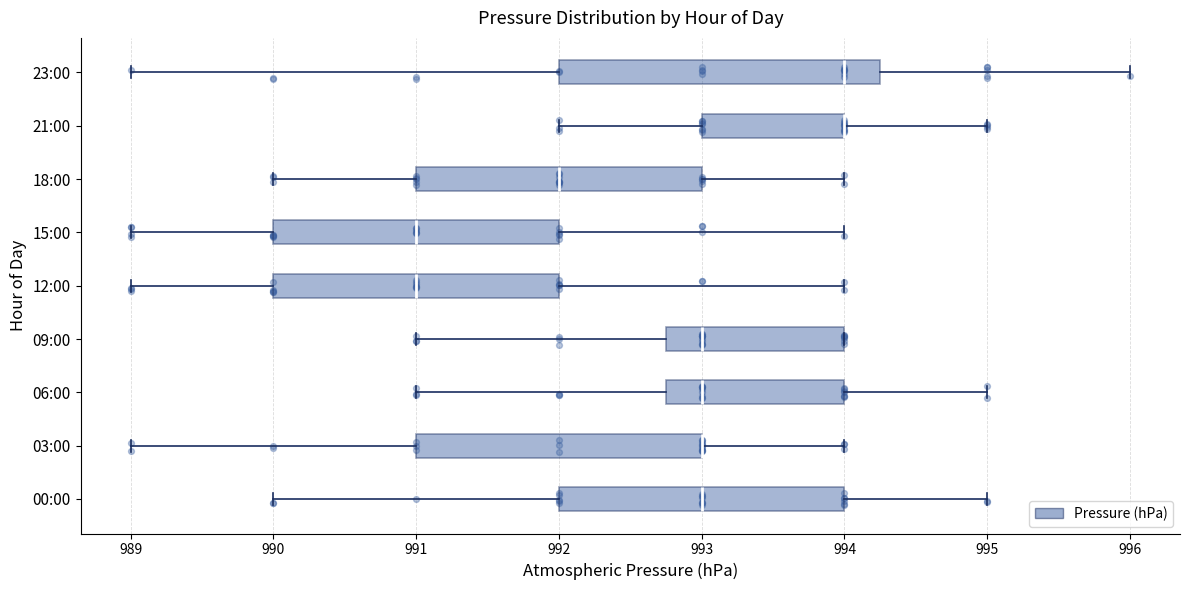

Reading bottom to top, read every box against the x-axis: the position of its median line, the range the box covers, and the ends of its whiskers. The values are not printed on the chart, so give them approximately, as read against the axis.

00:00: median 993.0, box 992.0 to 994.0, whiskers 990.0 to 995.0
03:00: median 993.0 (drawn on the box's right edge), box 991.0 to 993.0, whiskers 989.0 to 994.0
06:00: median 993.0, box 992.8 to 994.0, whiskers 991.0 to 995.0
09:00: median 993.0, box 992.8 to 994.0, whiskers 991.0 to 994.0
12:00: median 991.0, box 990.0 to 992.0, whiskers 989.0 to 994.0
15:00: median 991.0, box 990.0 to 992.0, whiskers 989.0 to 994.0
18:00: median 992.0, box 991.0 to 993.0, whiskers 990.0 to 994.0
21:00: median 994.0 (drawn on the box's right edge), box 993.0 to 994.0, whiskers 992.0 to 995.0
23:00: median 994.0, box 992.0 to 994.3, whiskers 989.0 to 996.0